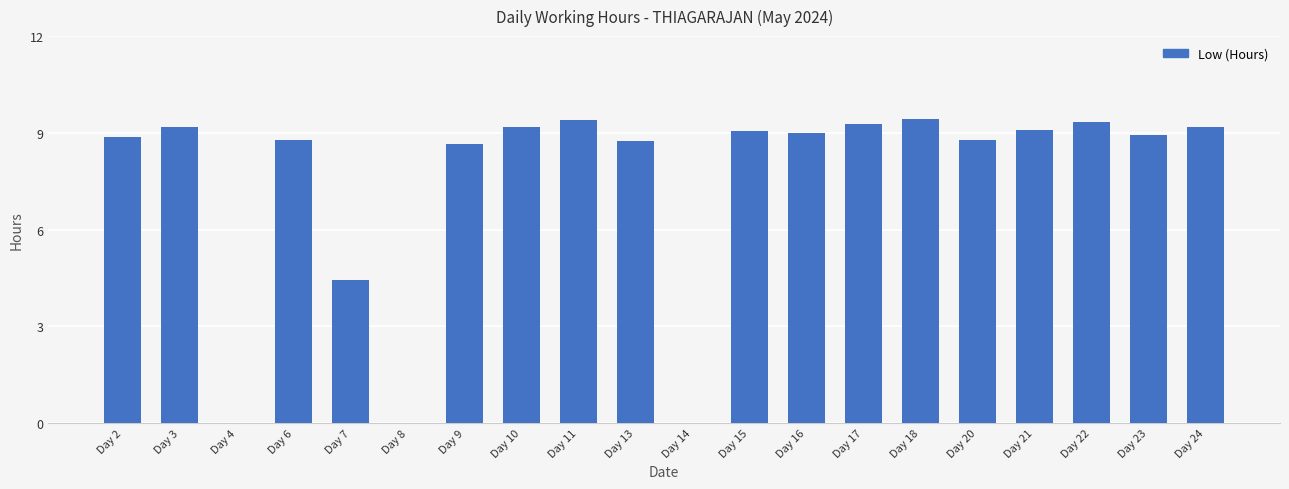

Is it true that the value at Day 18 is 15.9?

False